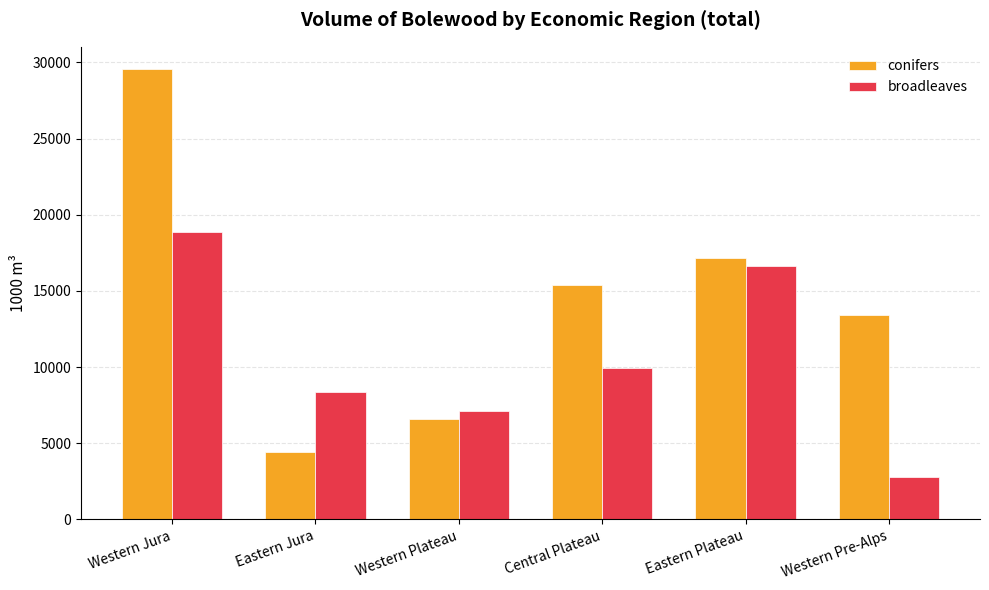

What are all the series names shown in the legend?

conifers, broadleaves